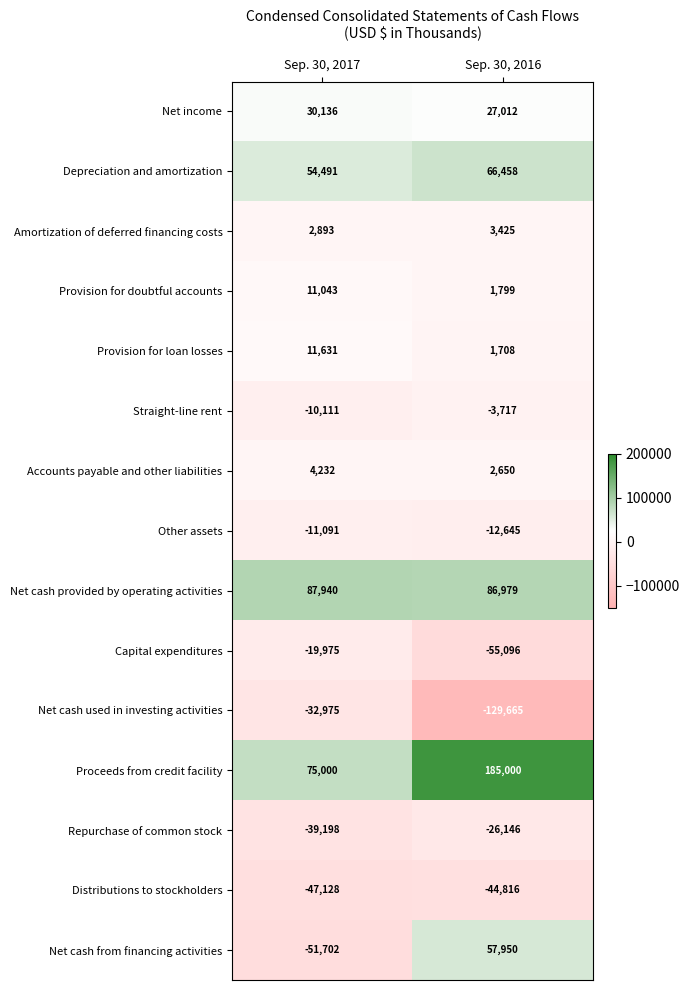

Which category has the highest value across all series?

Sep. 30, 2016